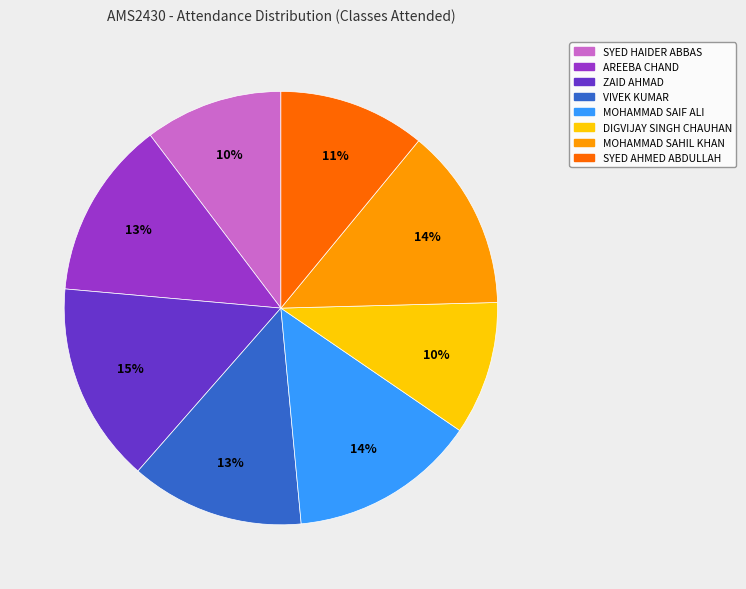

Which slice is the largest?

ZAID AHMAD